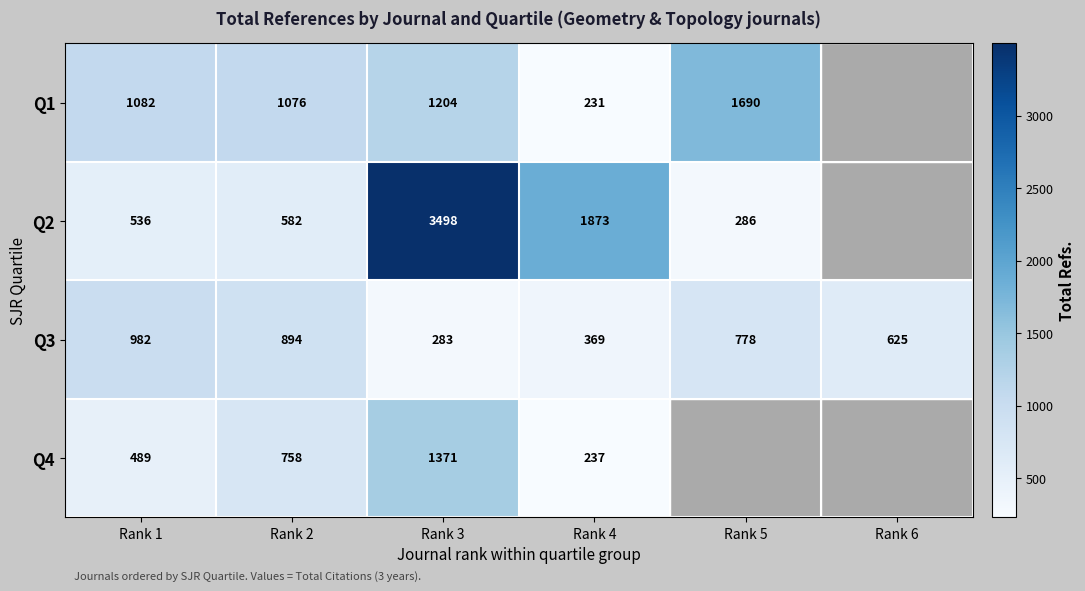

What is the sum of all Q3 values?

3931